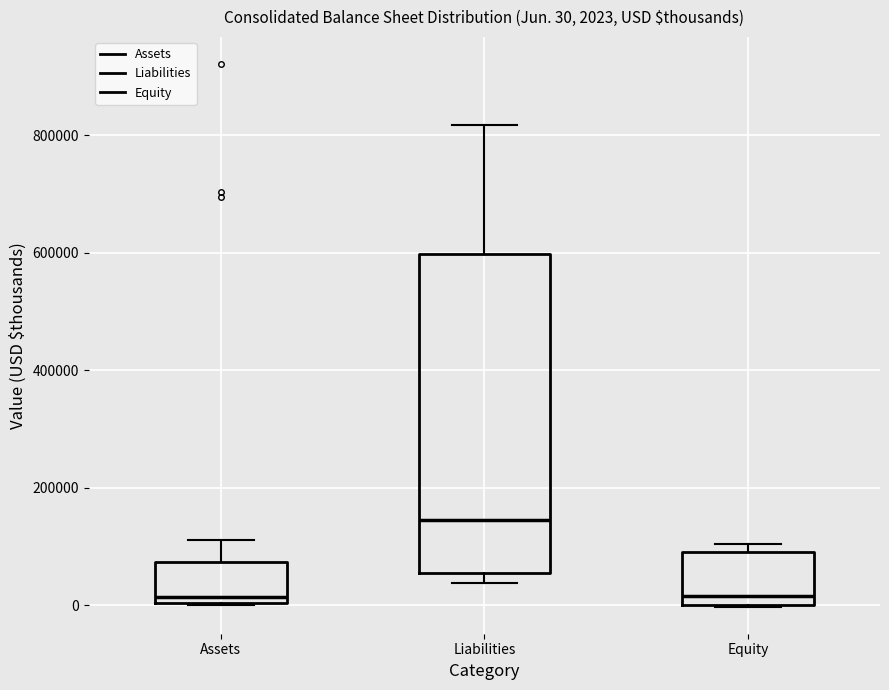

Comparing the boxes themselves (not the whiskers), which one is the tallest?

Liabilities